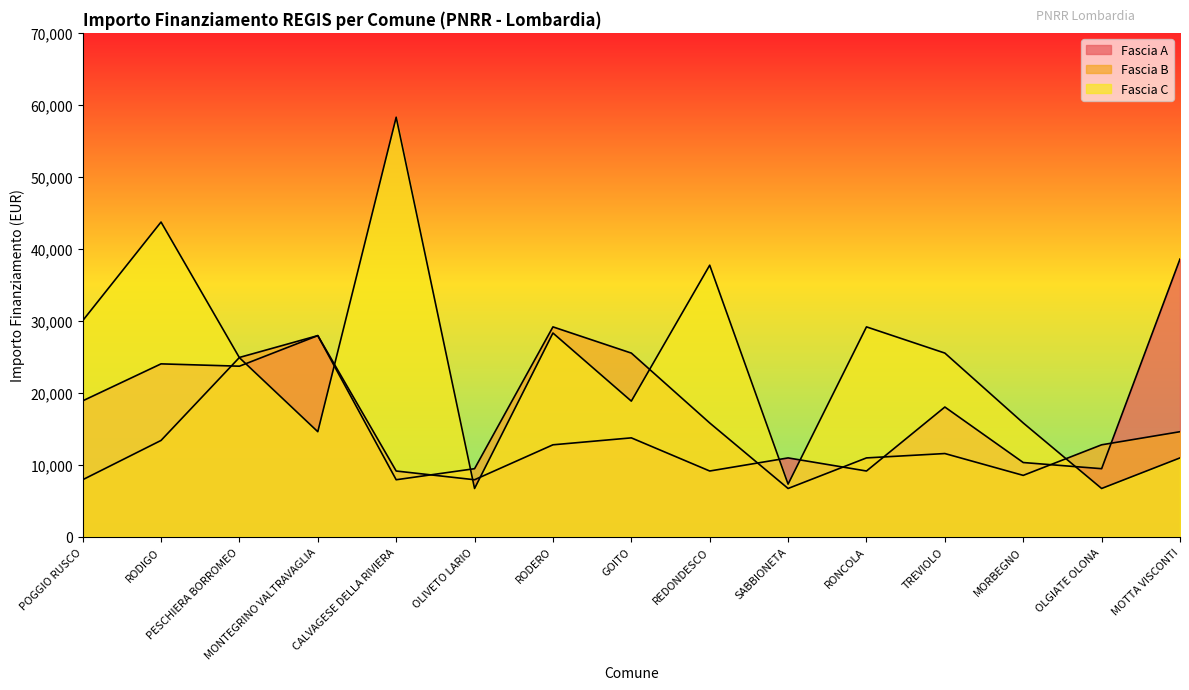

Where is the first local maximum for Fascia A?

RODIGO